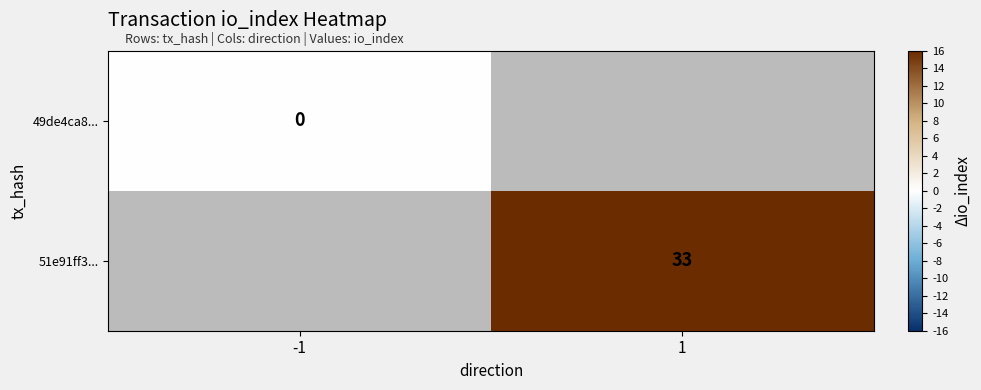

Is the value of 49de4ca8... at -1 greater than the value of 51e91ff3... at 1?

No